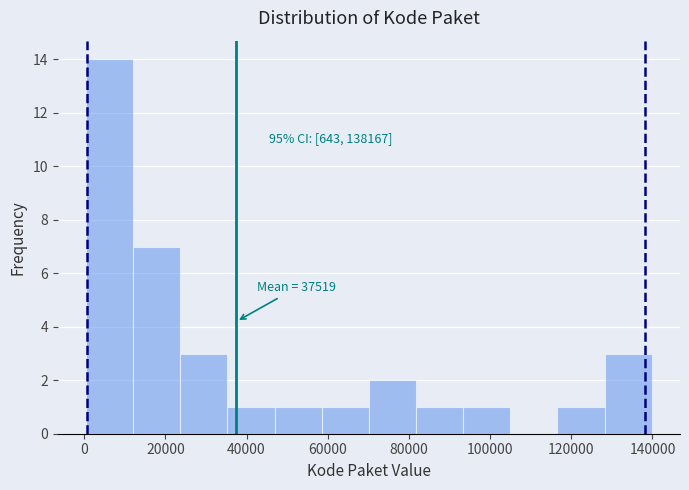

Over which range of the x-axis is the bar tallest?

0 to 12000